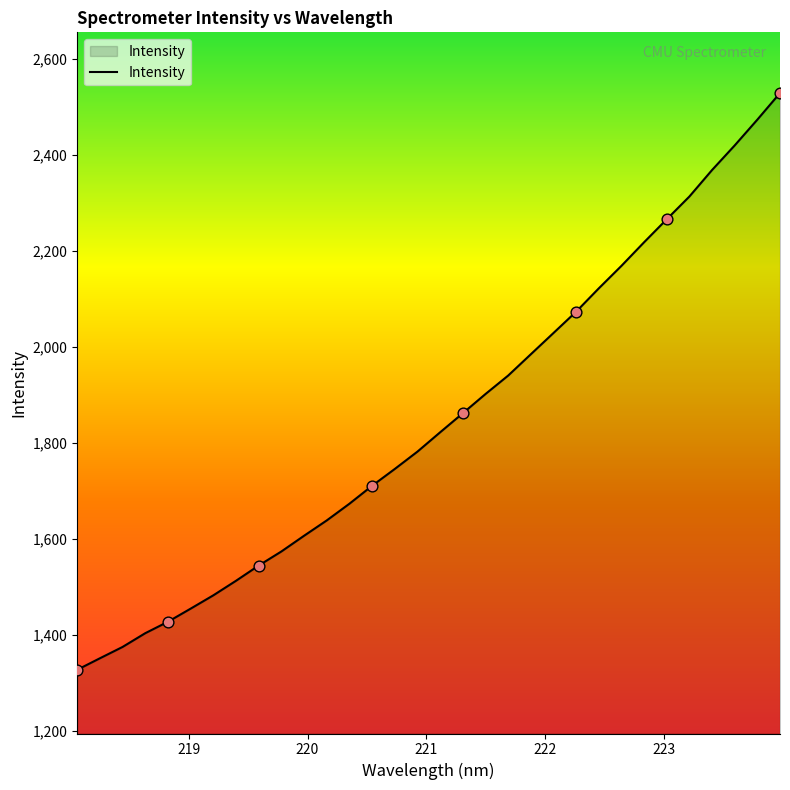

What is the difference between the maximum and minimum values?

1202.0